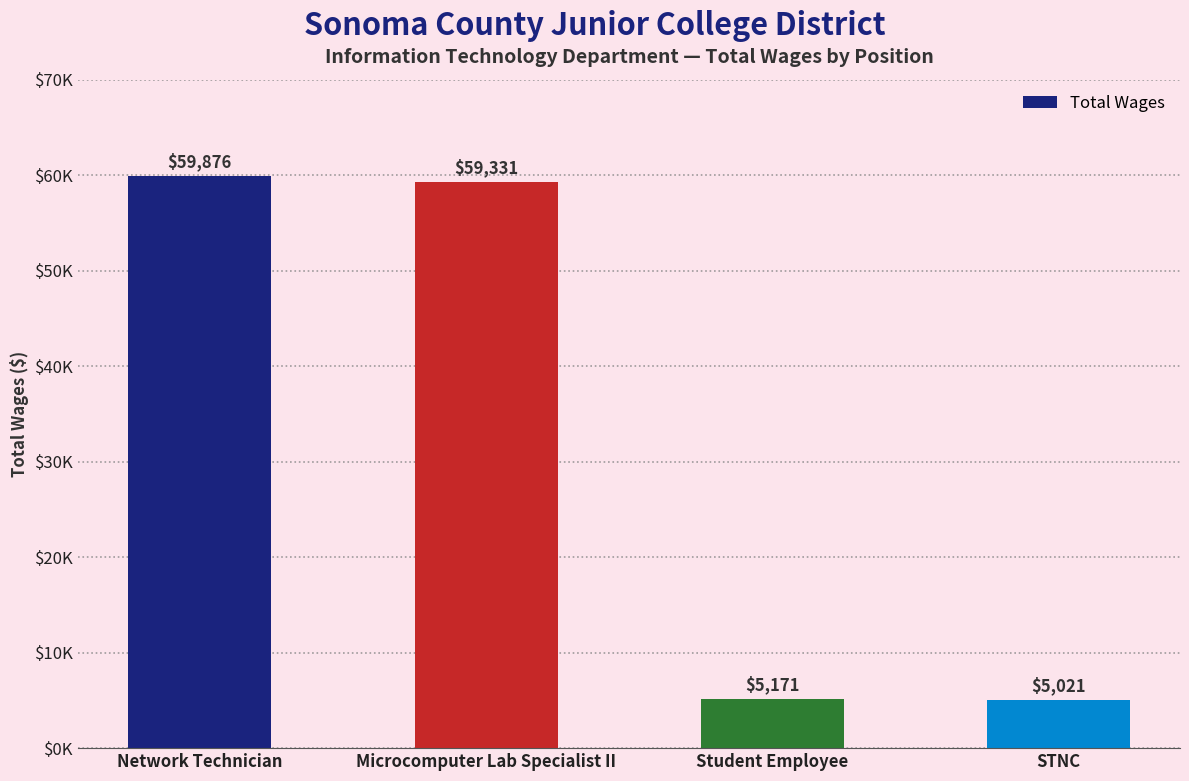

Read the value at Network Technician.

59876